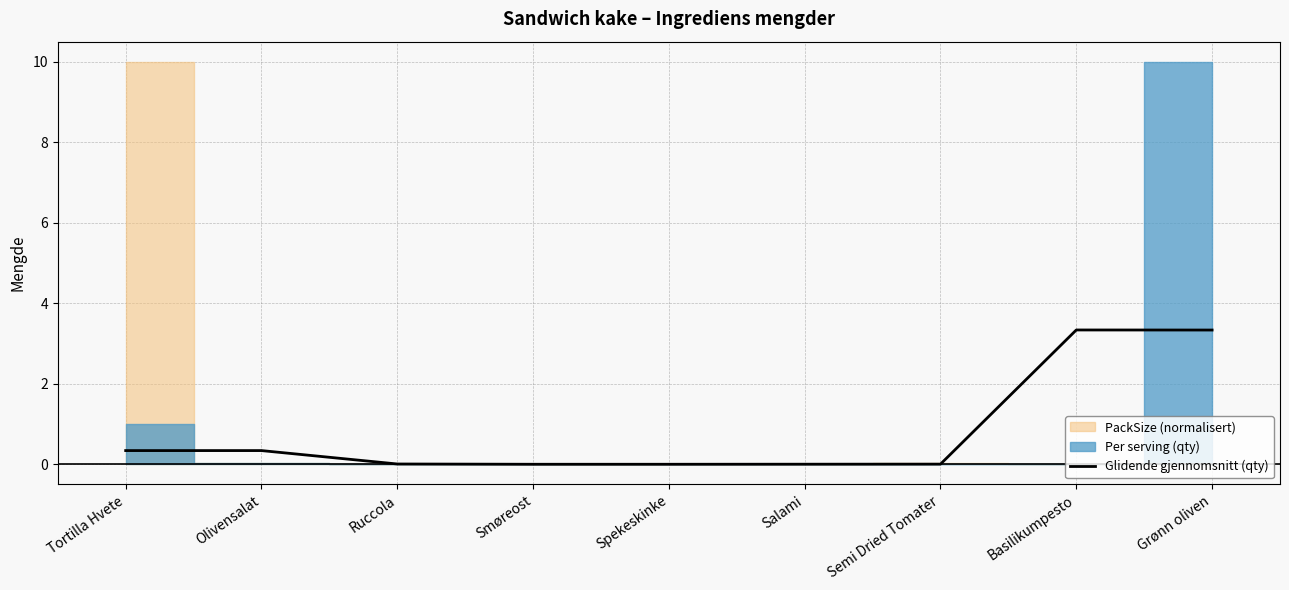

Reading left to right, extract all data points from this chart.

0.3	0.3	0.0	0.0	0.0	0.0	0.0	3.3	3.3